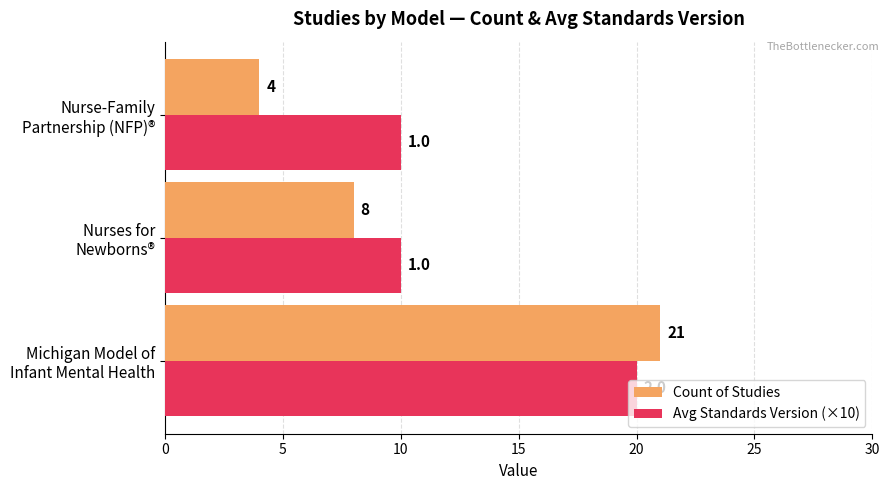

What is the minimum value for Avg Standards Version (×10)?

10